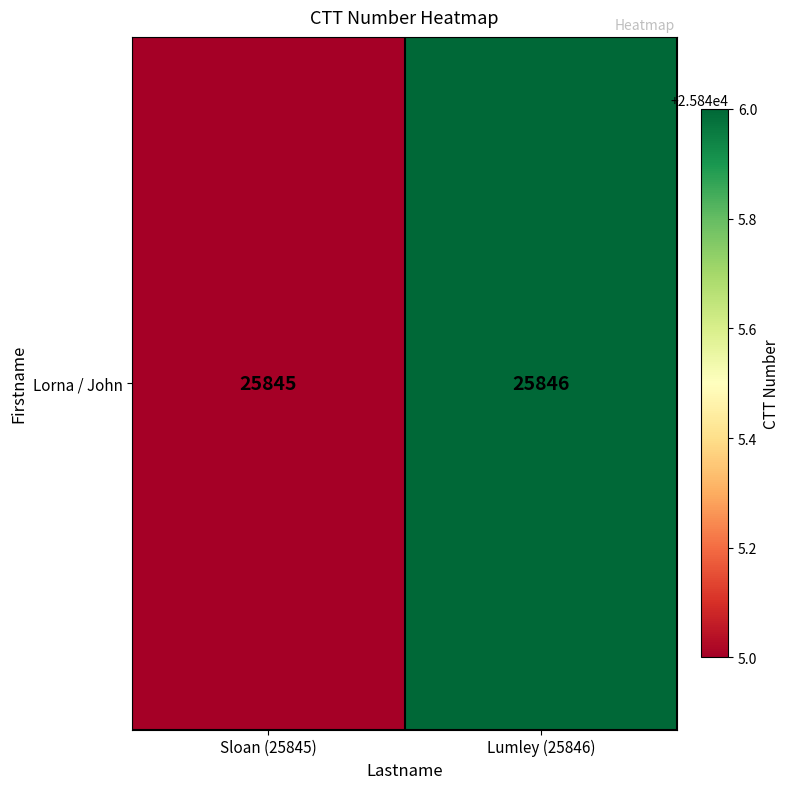

At which label is the value closest to 25845?

Sloan (25845)